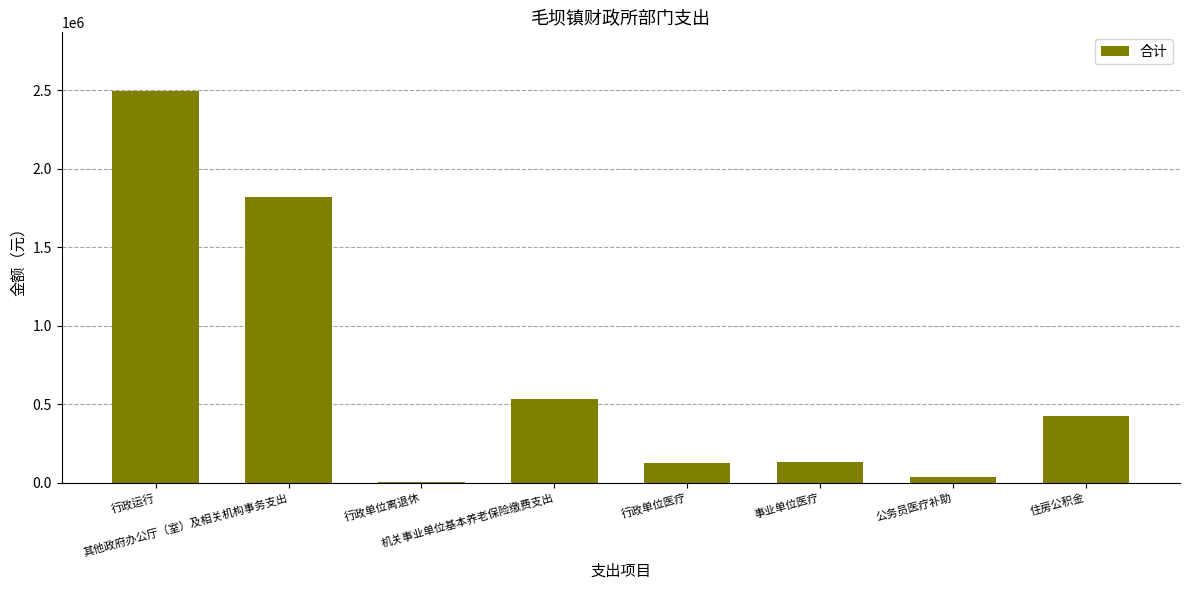

What is the maximum value shown in the chart?

2495501.0